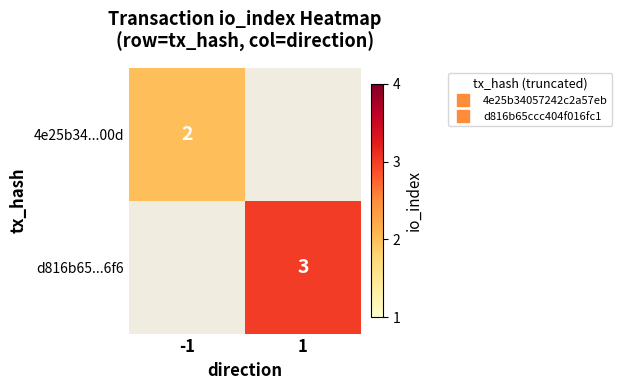

Read the 4e25b34...00d value at -1.

2